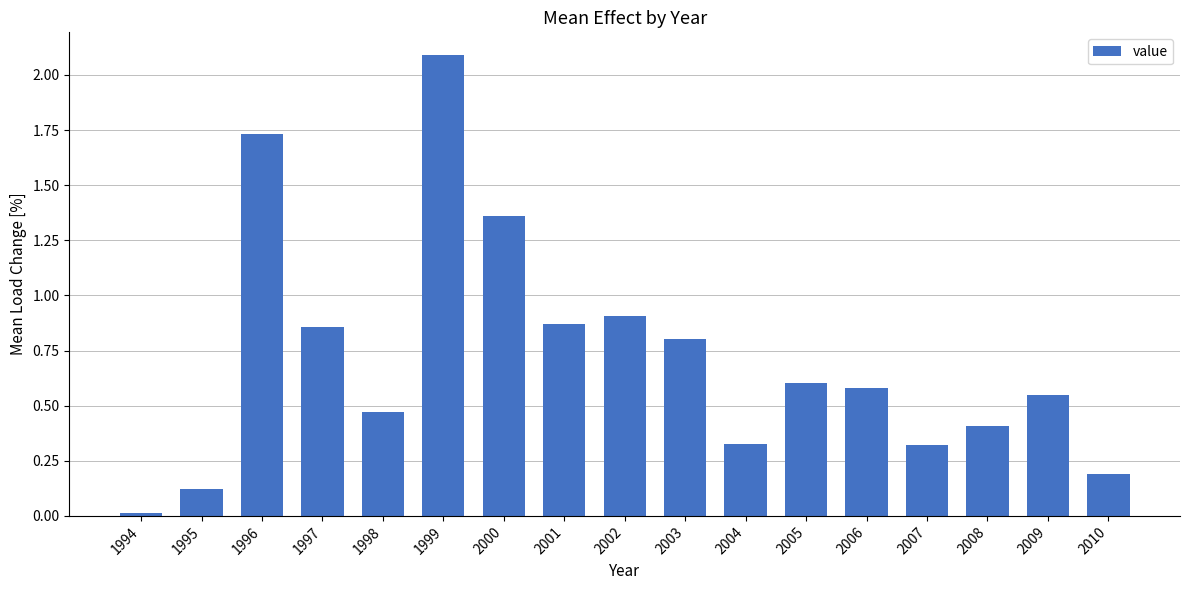

What is the sum of all values?

12.2